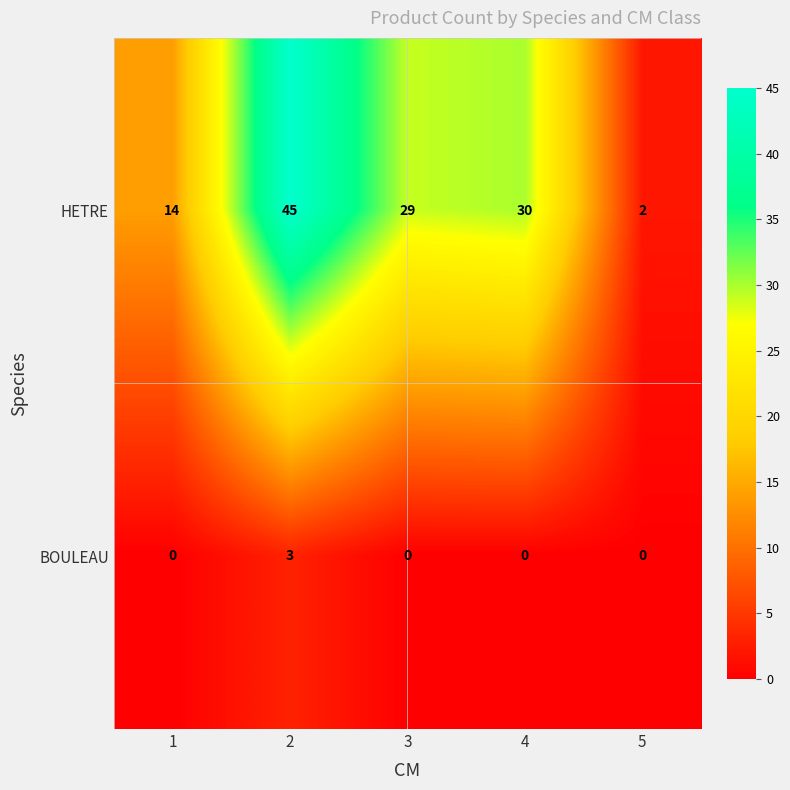

At which category is the sum across all series the highest?

2